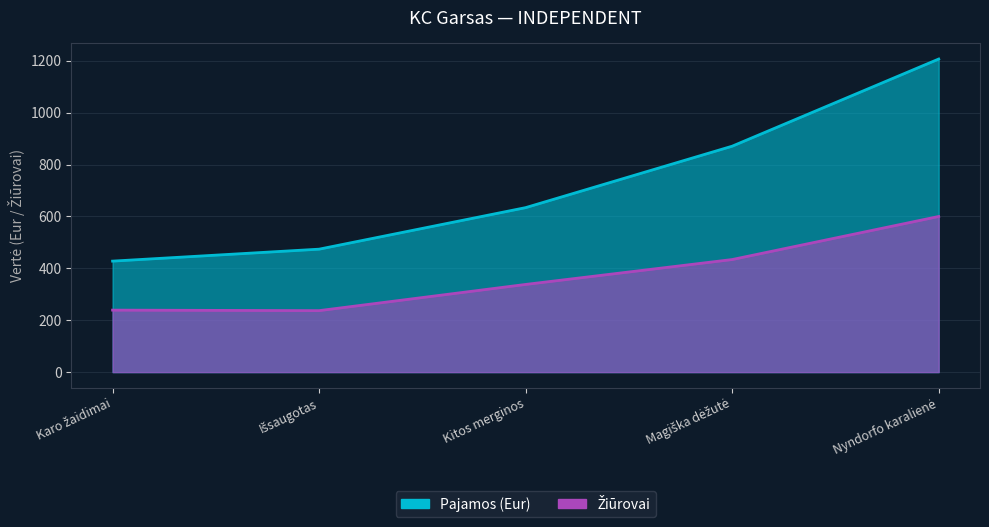

Which series changed the most between Magiška dėžutė and Išsaugotas?

Pajamos (Eur)